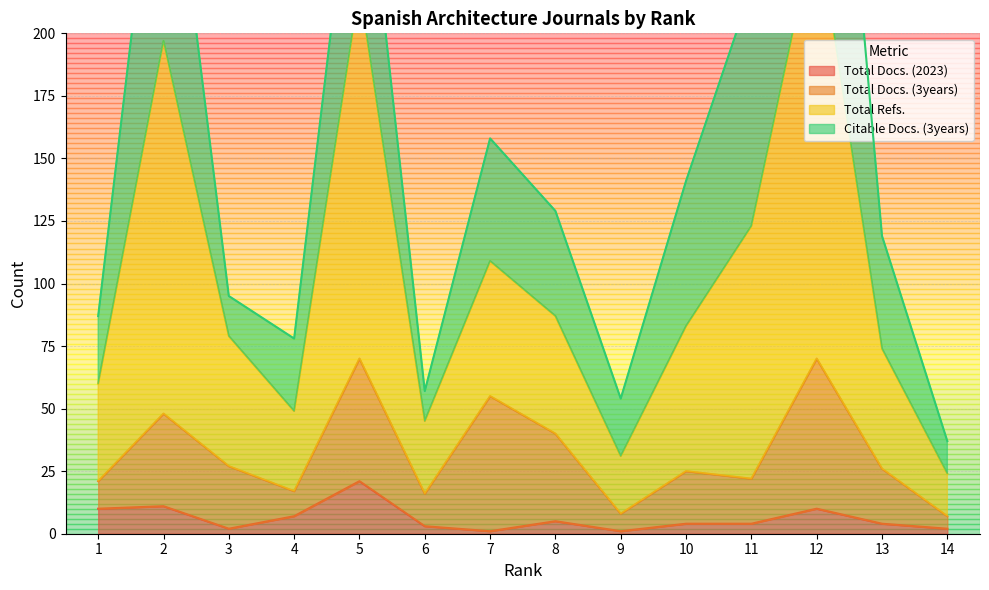

What is the sum of the Total Docs. (2023) values at 2 and 5?

32